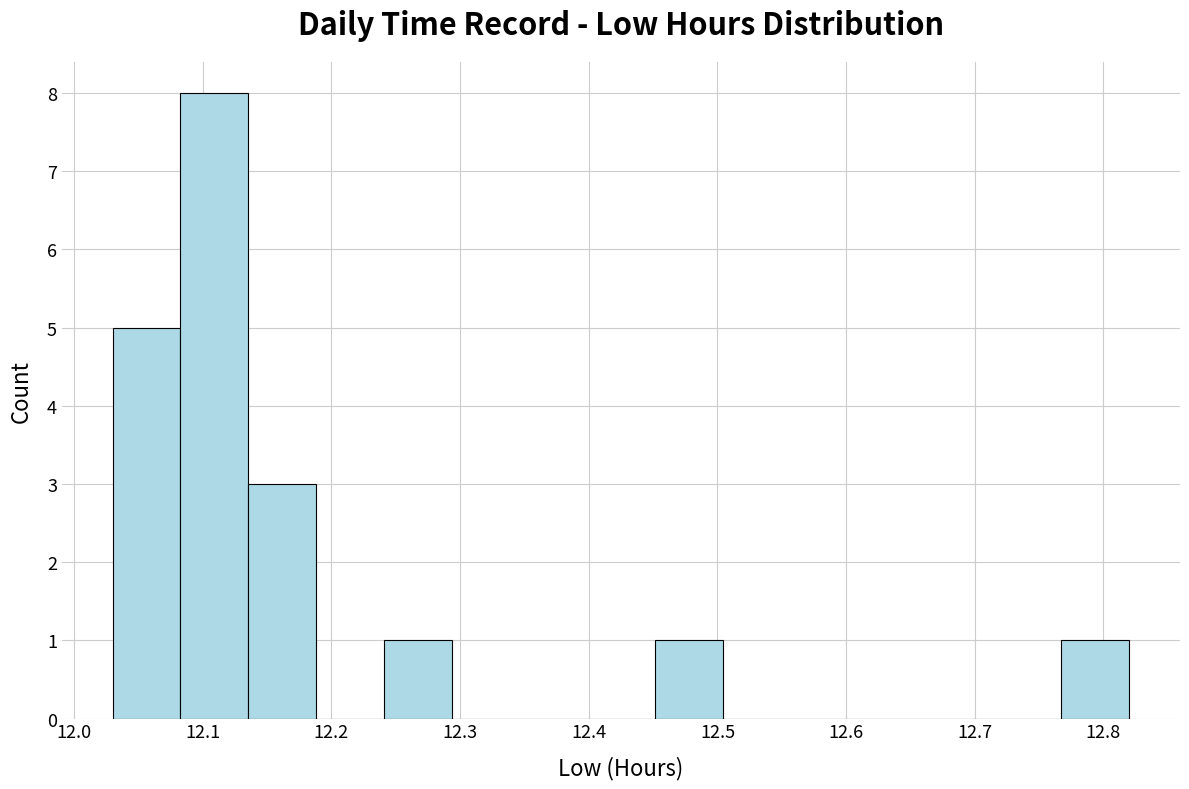

What is the height of the bar covering 12.08 to 12.14 on the x-axis? Neither the bar edges nor the heights are printed on the chart, so give them approximately, as read against the axes.

8